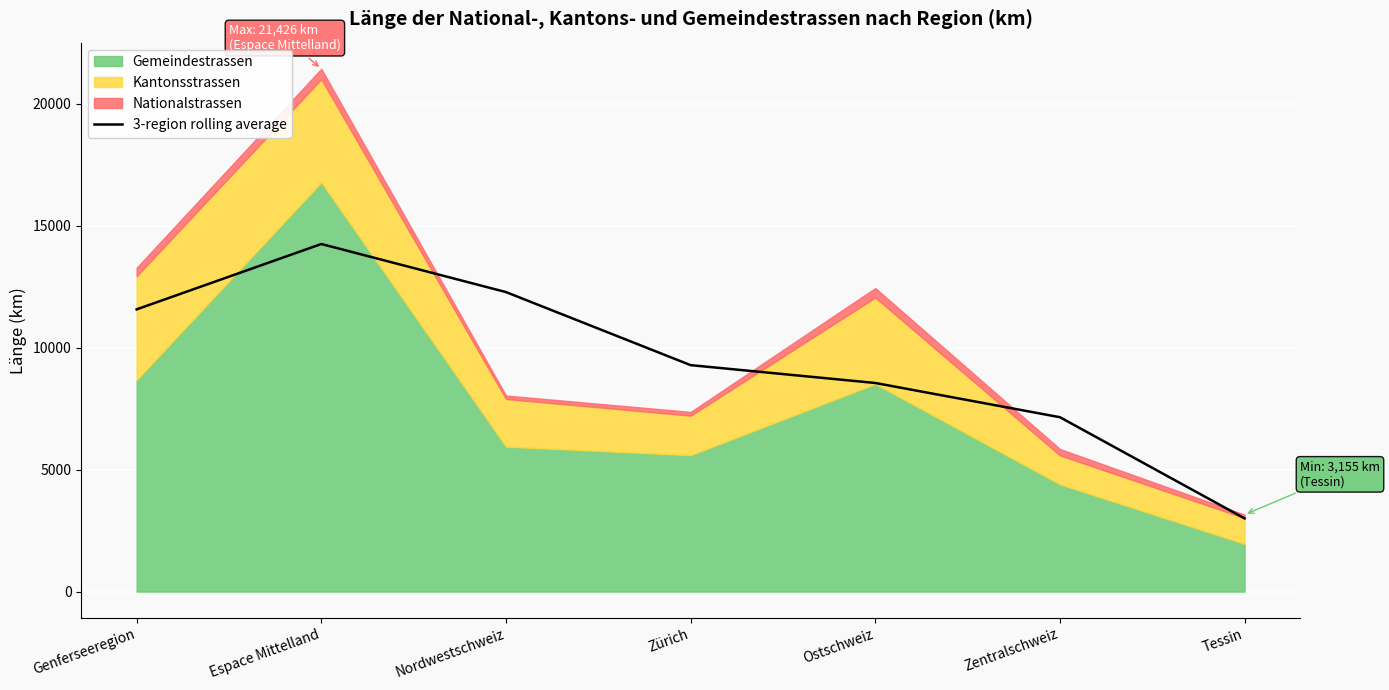

Reading left to right, extract all data points from this chart.

Genferseeregion=11566.8	Espace Mittelland=14245.4	Nordwestschweiz=12275.5	Zürich=9280.5	Ostschweiz=8549.7	Zentralschweiz=7146.7	Tessin=2999.5